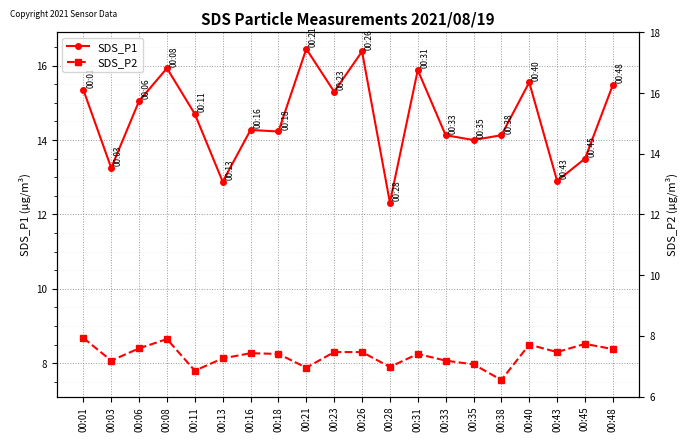

What is the average value of the SDS_P2 series?

8.2